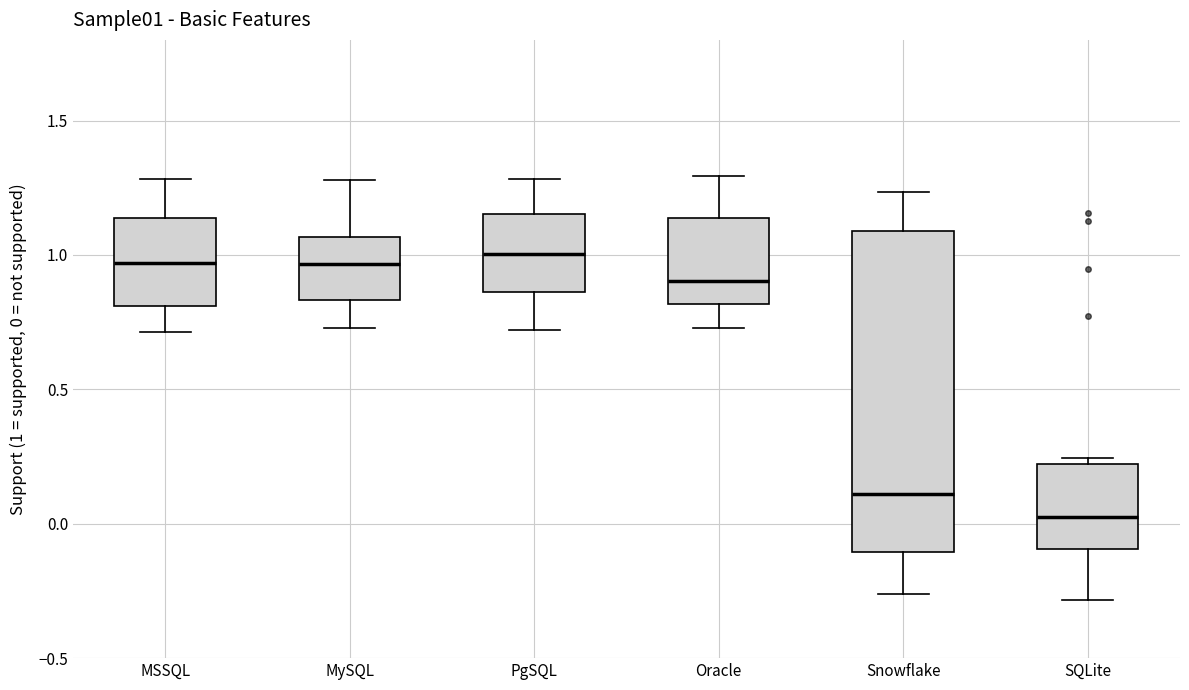

Which box is the tallest, from its lower edge to its upper edge?

Snowflake